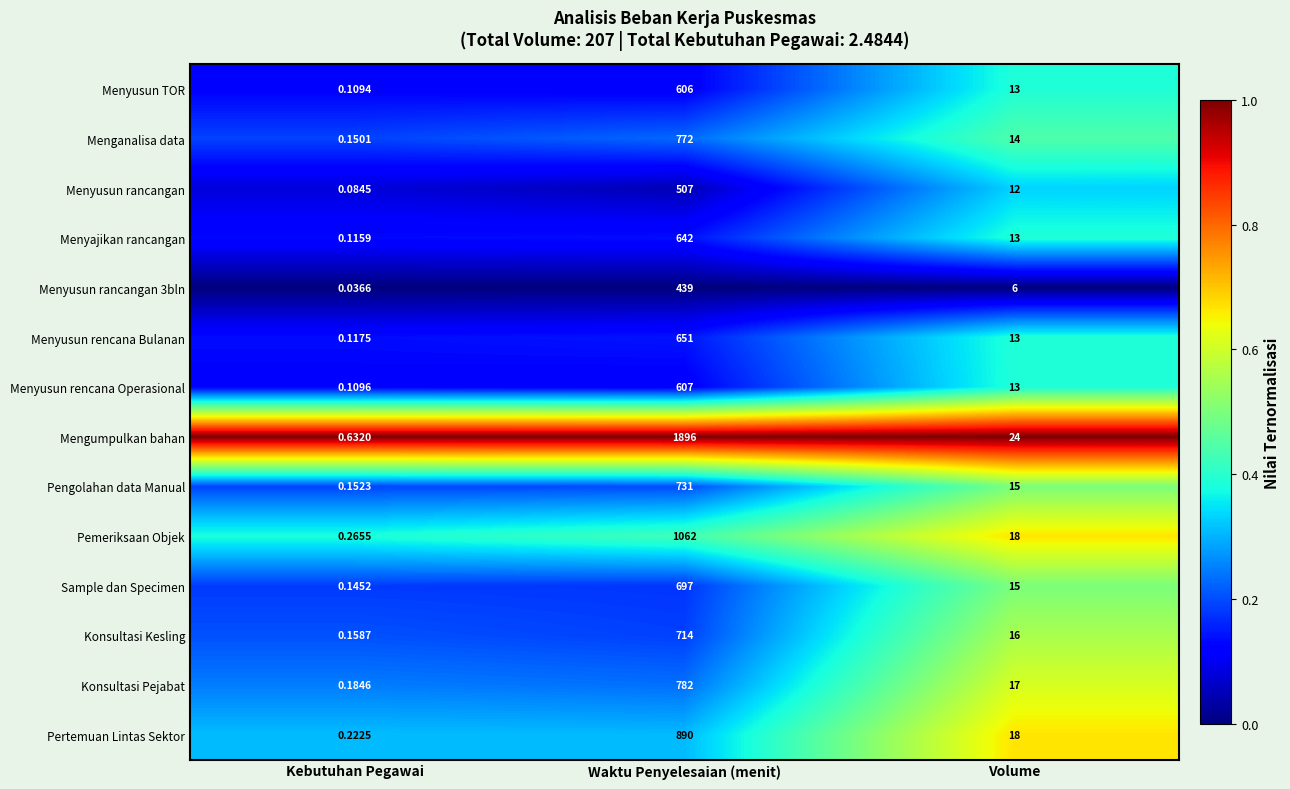

Which category has the lowest value across all series?

Kebutuhan Pegawai